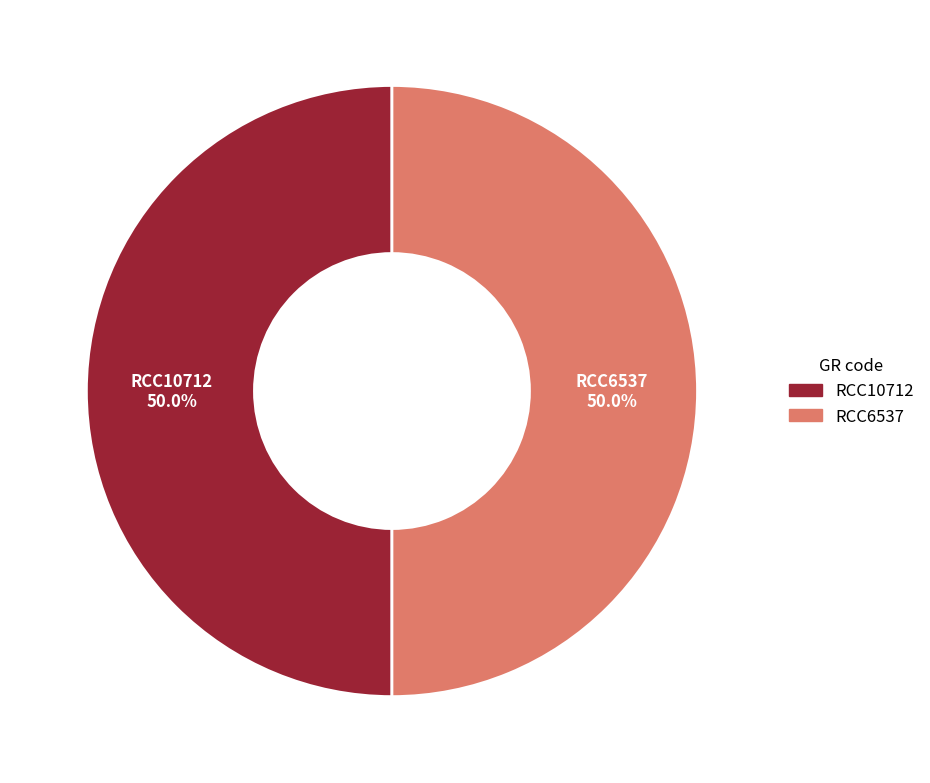

To the nearest percent, what portion does RCC6537 represent?

50%